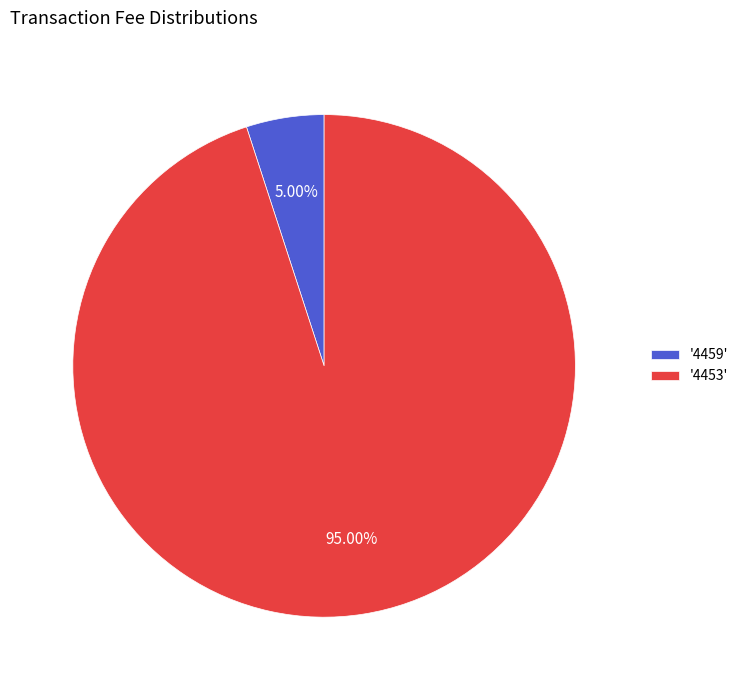

Which has a higher value, '4453' or '4459'?

'4453'